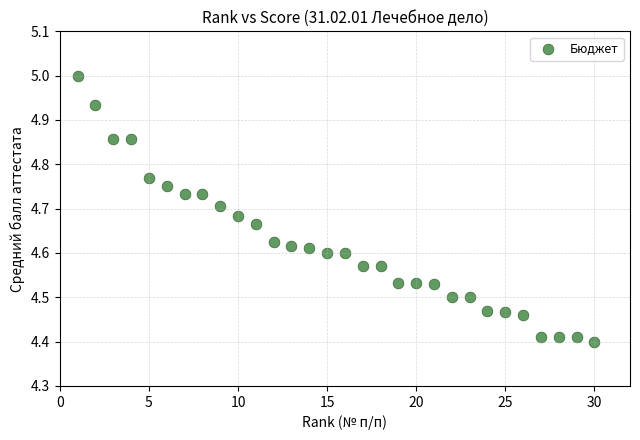

What is the range of X values (max minus min)?

29.0